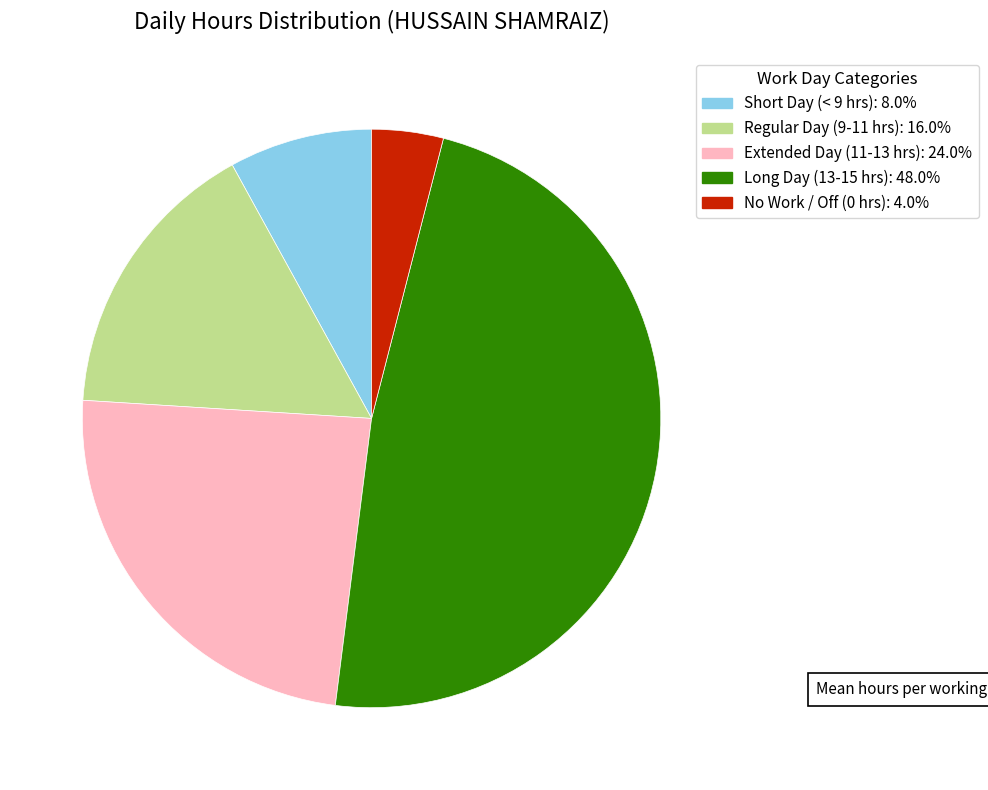

Does any single category account for the majority?

No